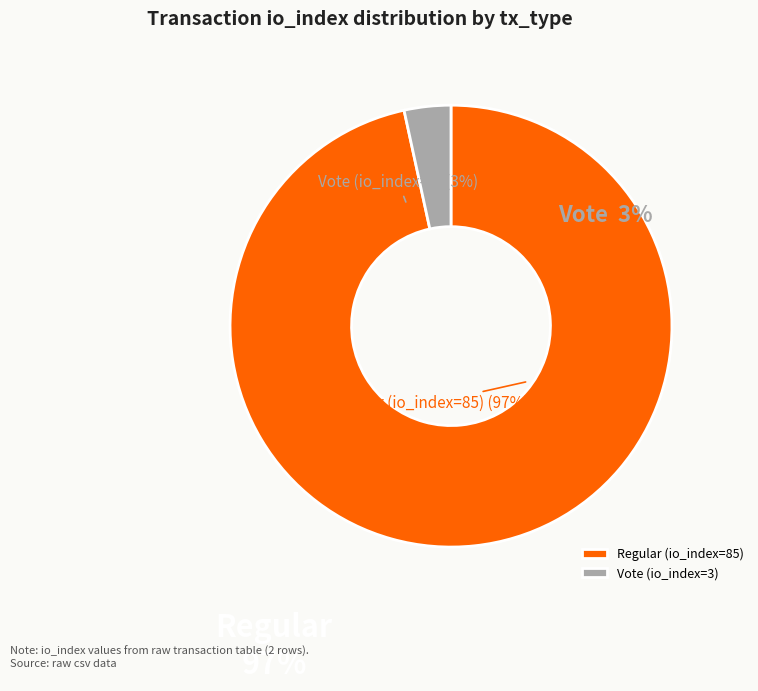

To the nearest percent, what is the difference between the Regular (io_index=85) and Vote (io_index=3) slice percentages?

93%